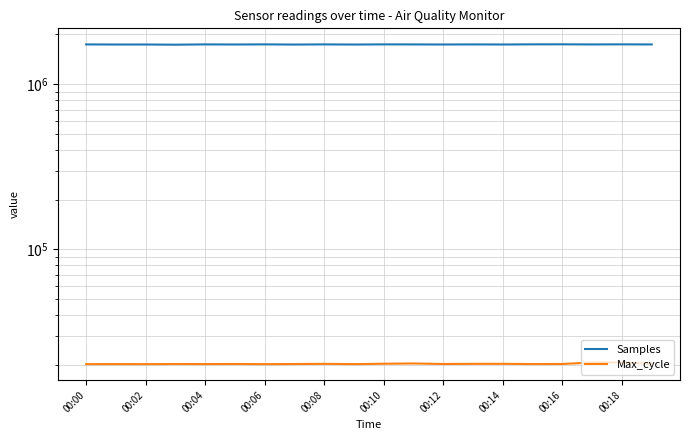

How many data points in Samples are above 1738938?

9